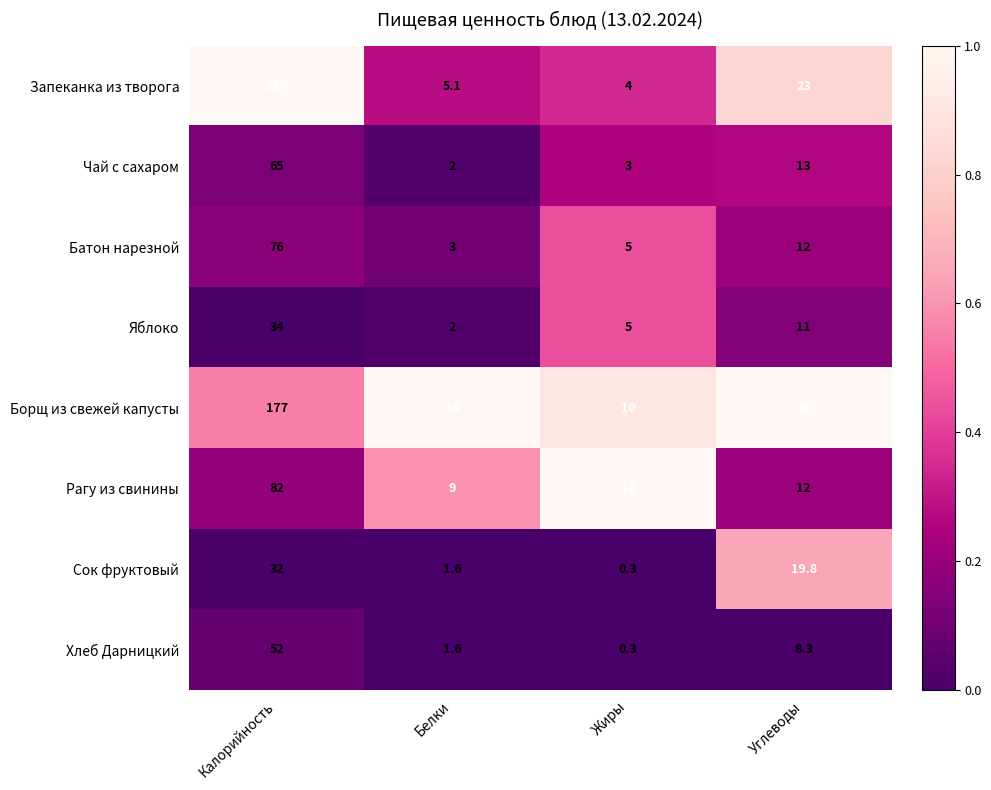

What is the spread (max minus min) of values at Белки?

12.4